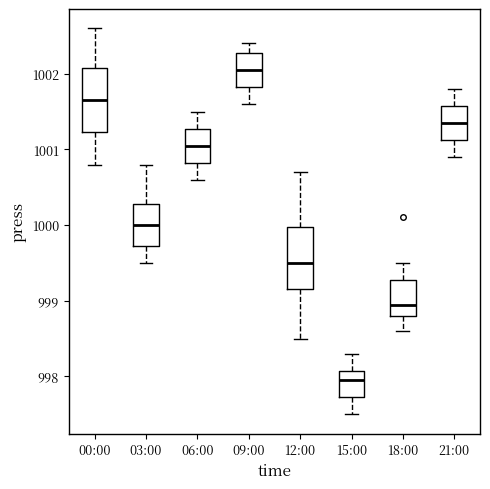

Reading left to right, read every box against the y-axis: the position of its median line, the range the box covers, and the ends of its whiskers. The values are not printed on the chart, so give them approximately, as read against the axis.

00:00: median 1001.7, box 1001.2 to 1002.1, whiskers 1000.8 to 1002.6
03:00: median 1000.0, box 999.7 to 1000.3, whiskers 999.5 to 1000.8
06:00: median 1001.1, box 1000.8 to 1001.3, whiskers 1000.6 to 1001.5
09:00: median 1002.1, box 1001.8 to 1002.3, whiskers 1001.6 to 1002.4
12:00: median 999.5, box 999.2 to 1000.0, whiskers 998.5 to 1000.7
15:00: median 998.0, box 997.7 to 998.1, whiskers 997.5 to 998.3
18:00: median 999.0, box 998.8 to 999.3, whiskers 998.6 to 999.5
21:00: median 1001.4, box 1001.1 to 1001.6, whiskers 1000.9 to 1001.8